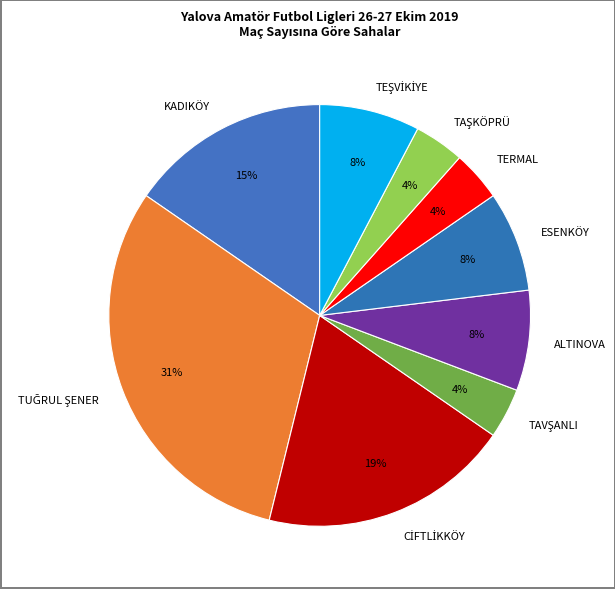

Is ALTINOVA the majority of the pie?

No